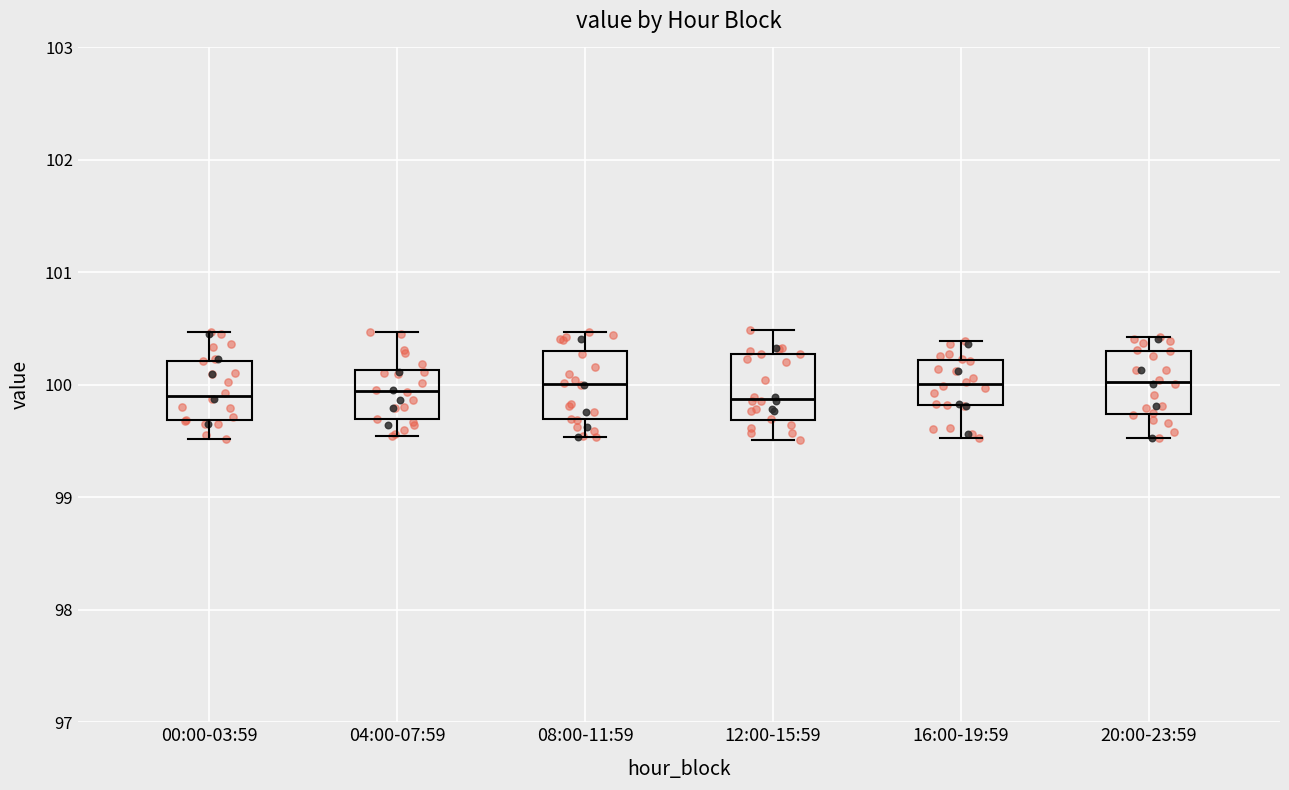

Reading left to right, transcribe this box plot: for each box, give where its median line is, the range the box spans, and where its two whiskers end, as read against the y-axis. The values are not printed on the chart, so give them approximately, as read against the axis.

00:00-03:59: median 99.9, box 99.7 to 100.2, whiskers 99.5 to 100.5
04:00-07:59: median 99.9, box 99.7 to 100.1, whiskers 99.5 to 100.5
08:00-11:59: median 100.0, box 99.7 to 100.3, whiskers 99.5 to 100.5
12:00-15:59: median 99.9, box 99.7 to 100.3, whiskers 99.5 to 100.5
16:00-19:59: median 100.0, box 99.8 to 100.2, whiskers 99.5 to 100.4
20:00-23:59: median 100.0, box 99.7 to 100.3, whiskers 99.5 to 100.4